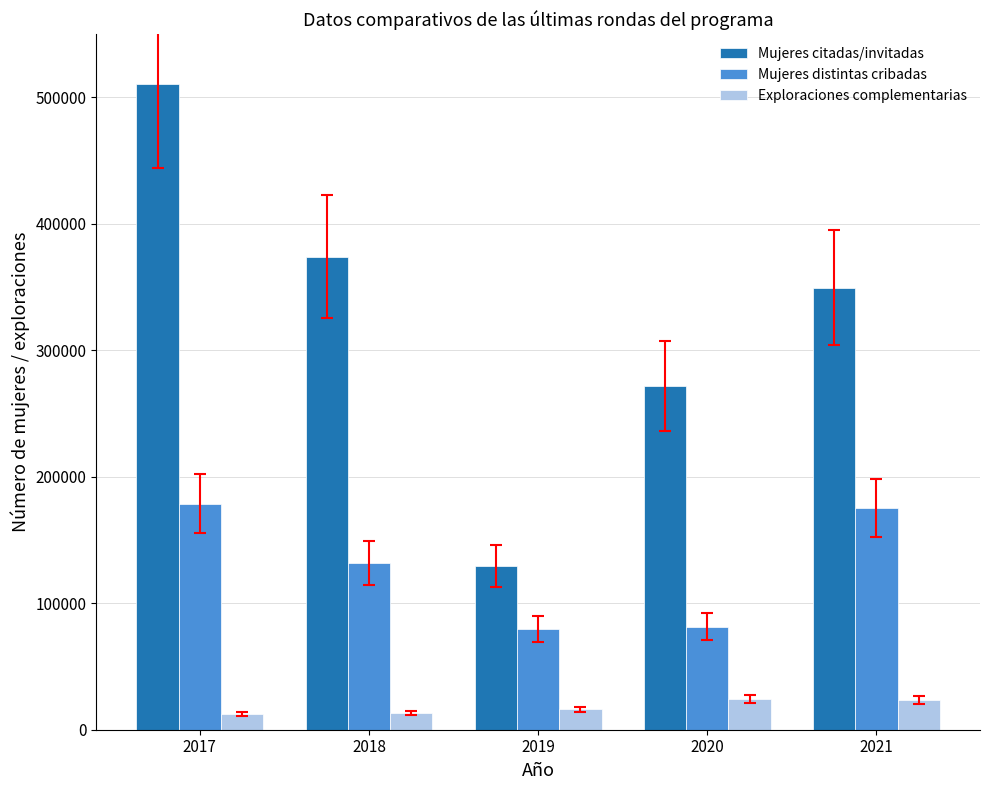

What is the difference between the Mujeres citadas/invitadas values at 2017 and 2019?

380849